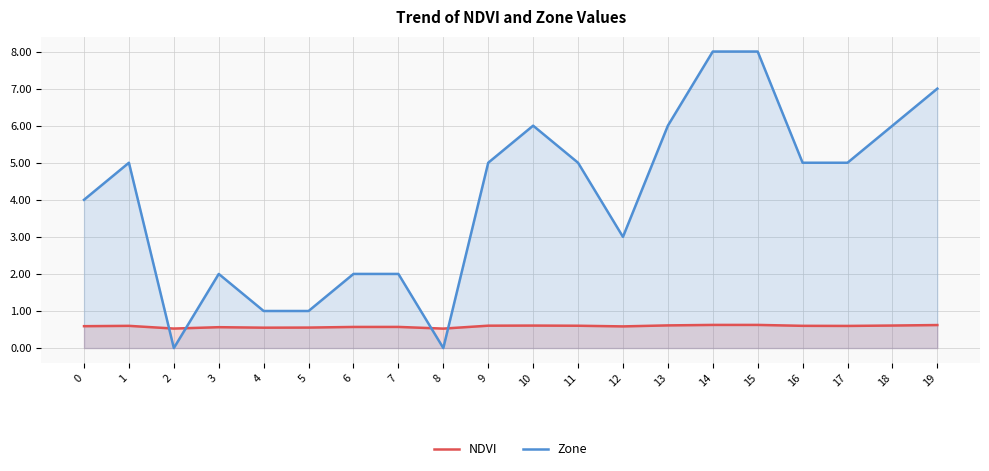

Is the value of NDVI at 16 greater than the value of Zone at 14?

No